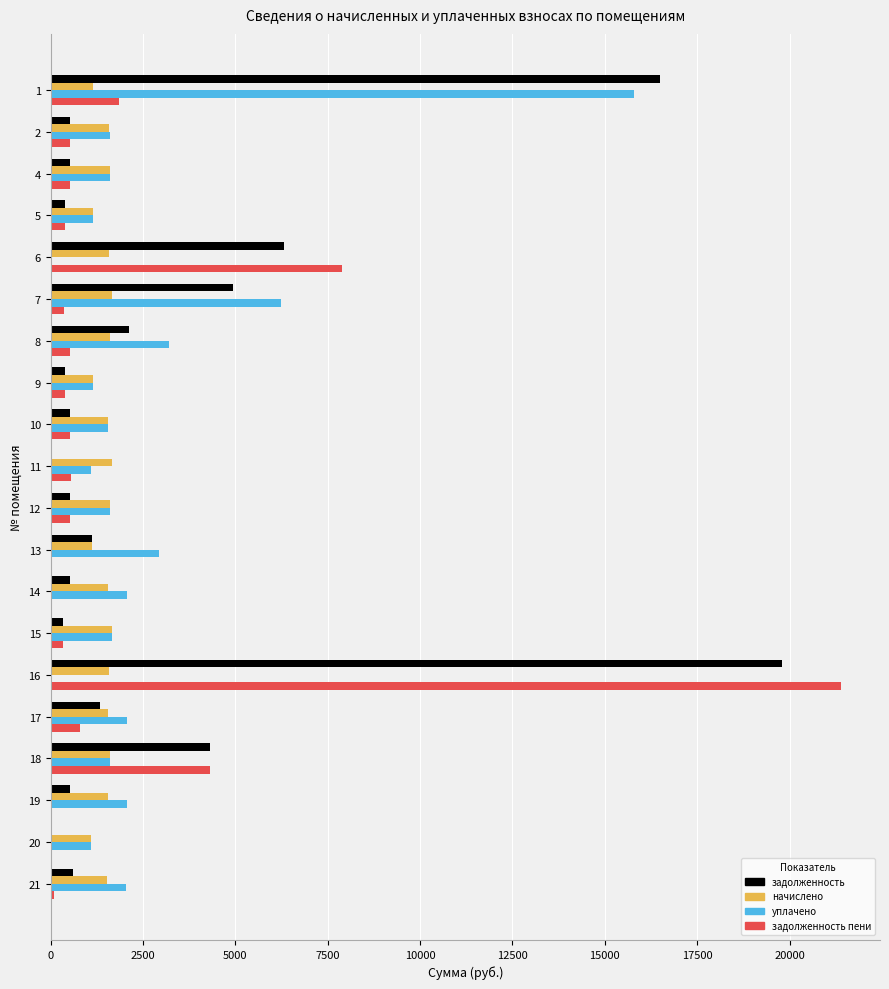

The value of уплачено at 16 is 0.0. True or false?

True